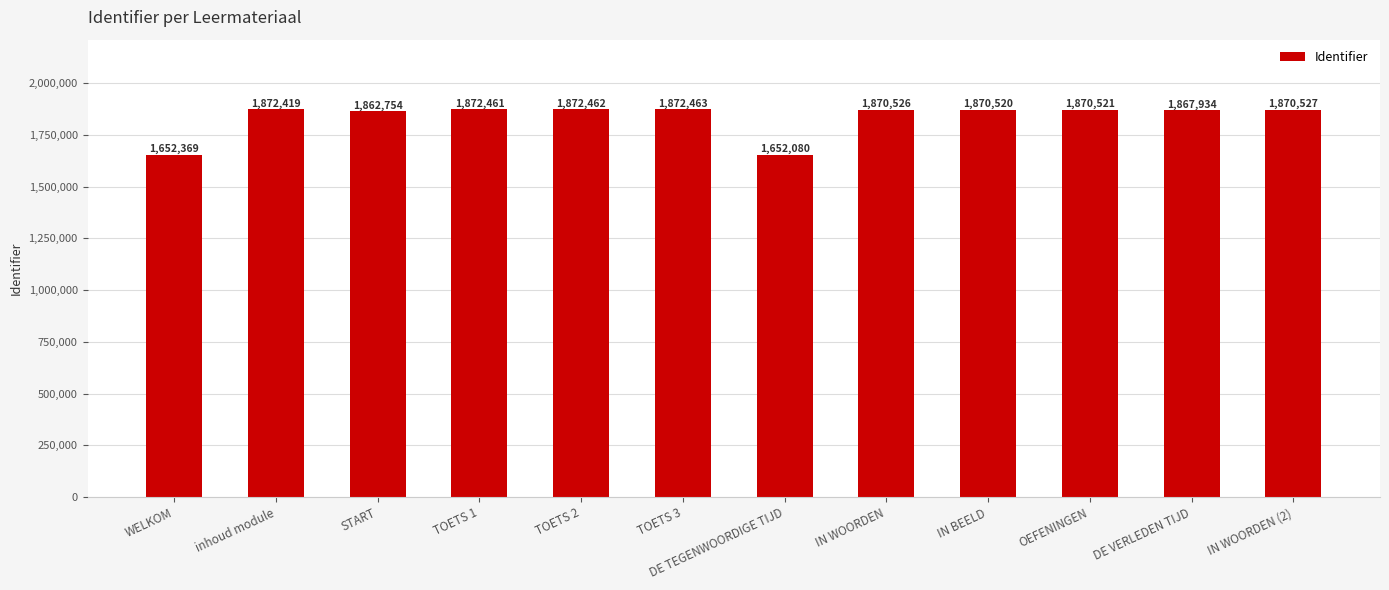

Approximately how many times larger is the value at IN BEELD compared to WELKOM?

1.1